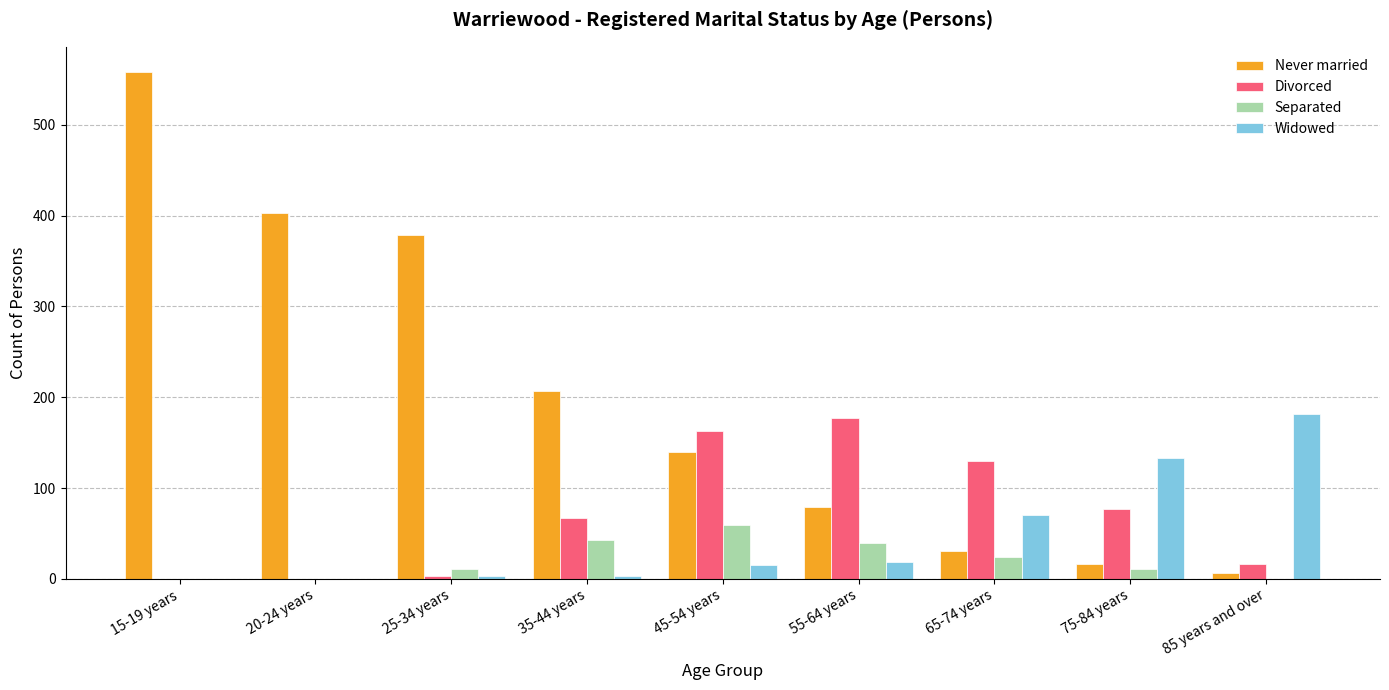

Is it true that Never married equals 140 at 45-54 years?

True